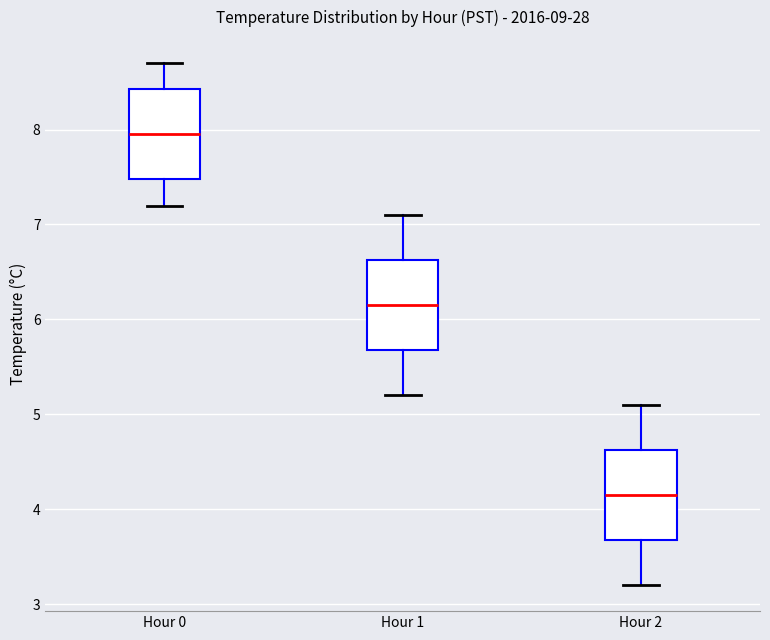

Reading left to right, transcribe this box plot: for each box, give where its median line is, the range the box spans, and where its two whiskers end, as read against the y-axis. The values are not printed on the chart, so give them approximately, as read against the axis.

Hour 0: median 8.0, box 7.5 to 8.4, whiskers 7.2 to 8.7
Hour 1: median 6.2, box 5.7 to 6.6, whiskers 5.2 to 7.1
Hour 2: median 4.2, box 3.7 to 4.6, whiskers 3.2 to 5.1